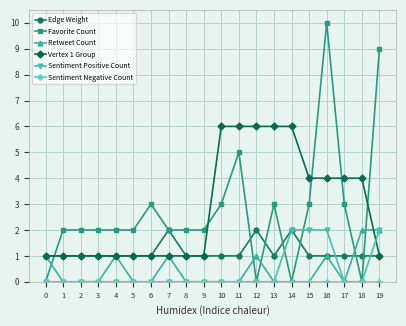

Which category has the highest value across all series?

16